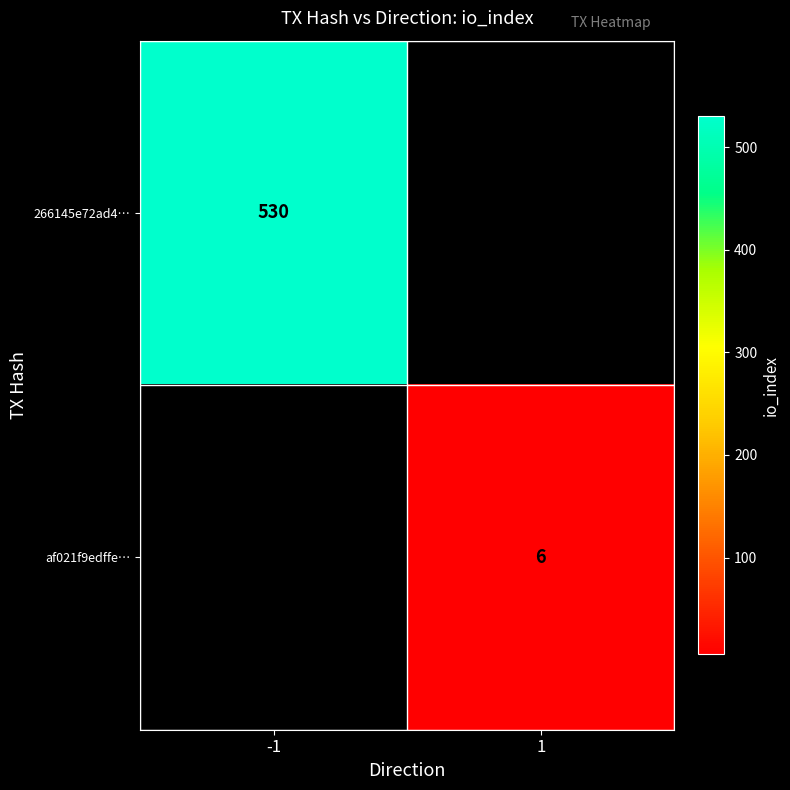

True or false: af021f9edffe… has a value of 6 at 1.

True